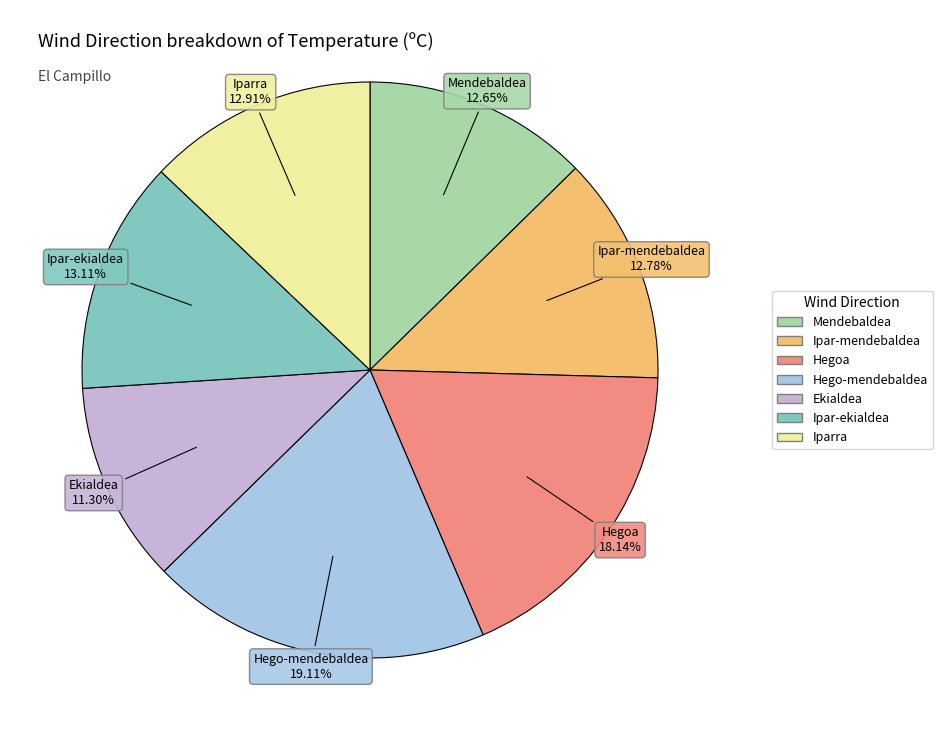

The Hego-mendebaldea slice represents 6% of the pie. True or false?

False